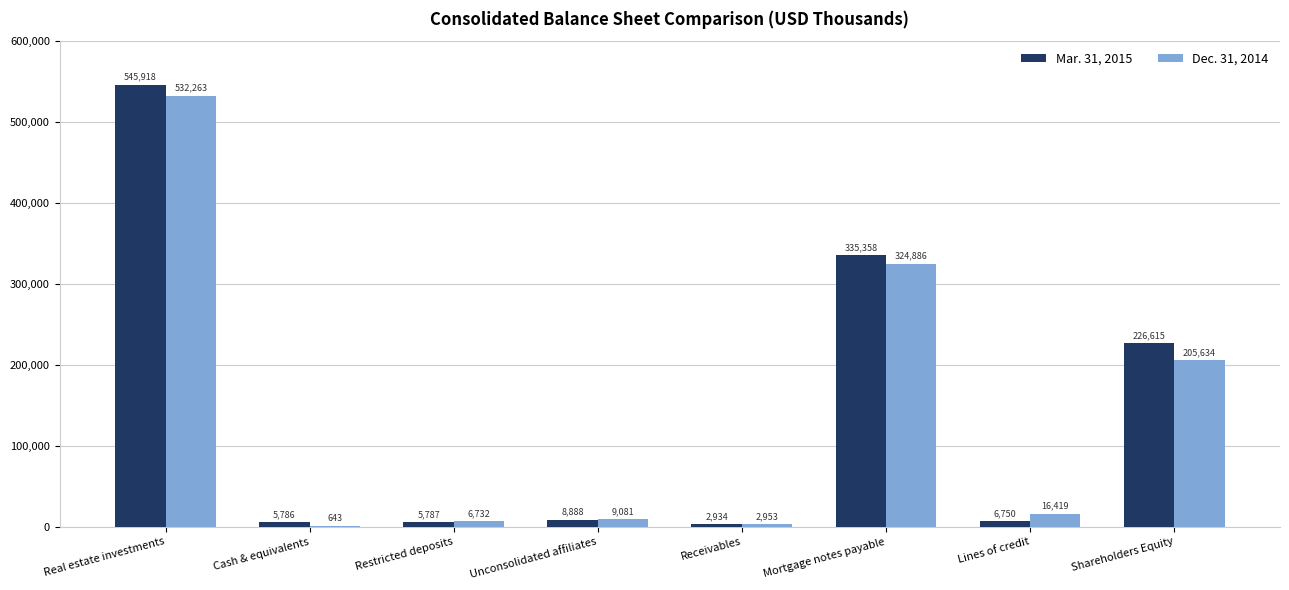

Which series has the largest range (max minus min)?

Mar. 31, 2015